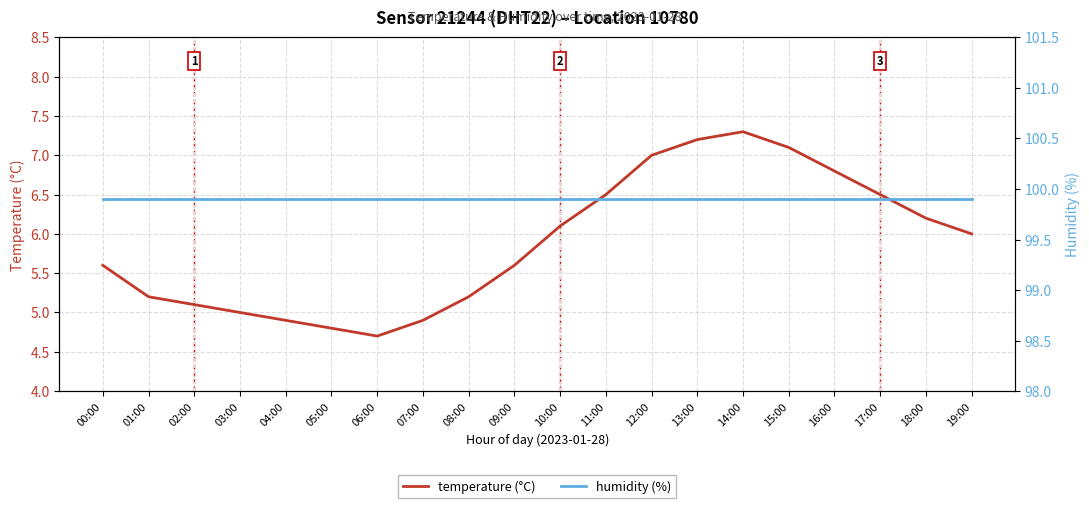

What is the greatest value displayed?

99.9